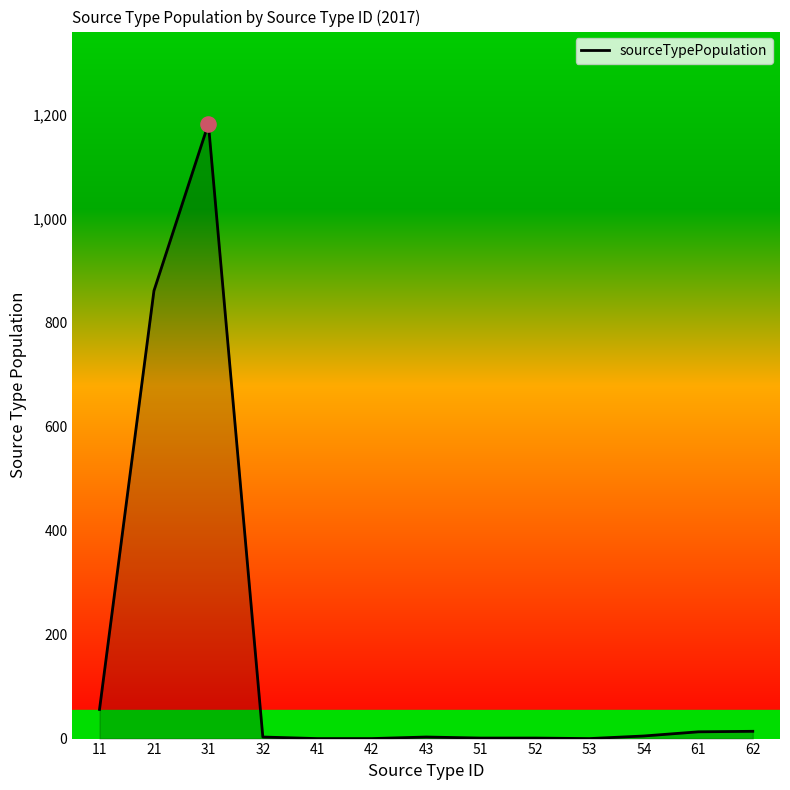

What is the ratio of the value at 32 to the value at 52?

3.0